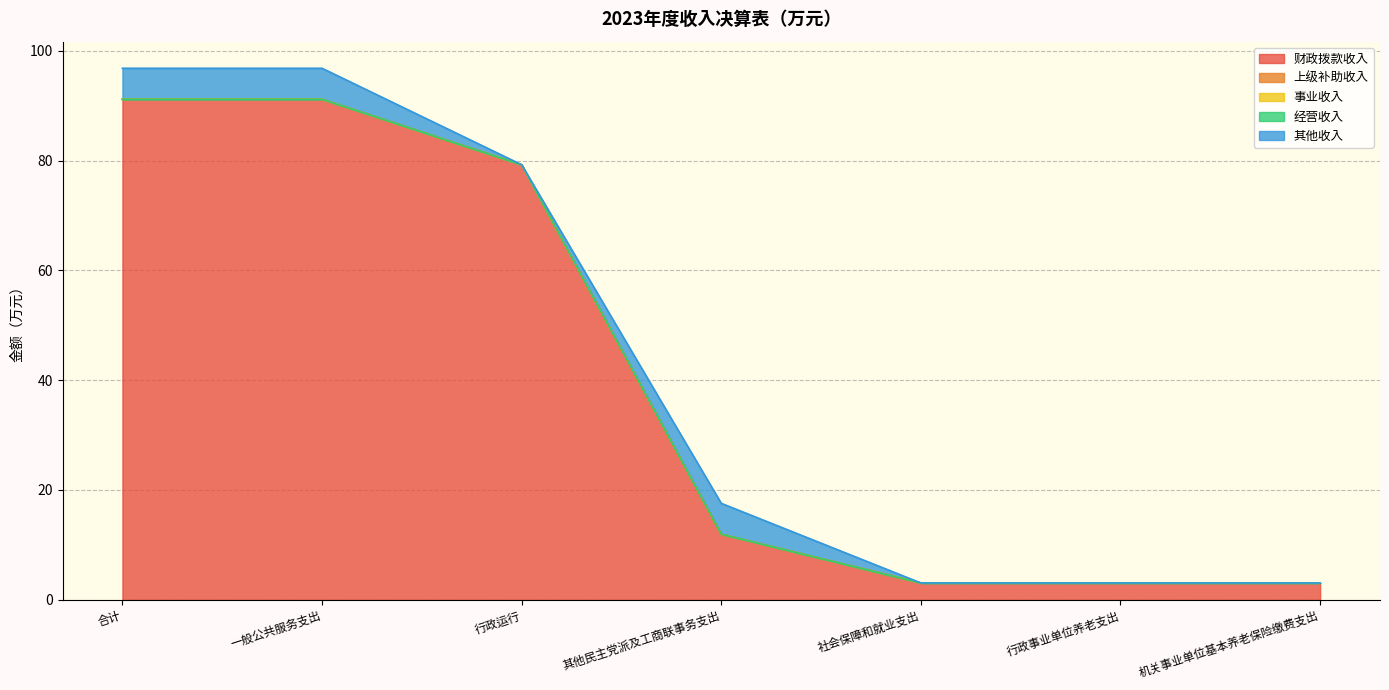

Is the value of 上级补助收入 at 行政事业单位养老支出 greater than the value of 其他收入 at 社会保障和就业支出?

No